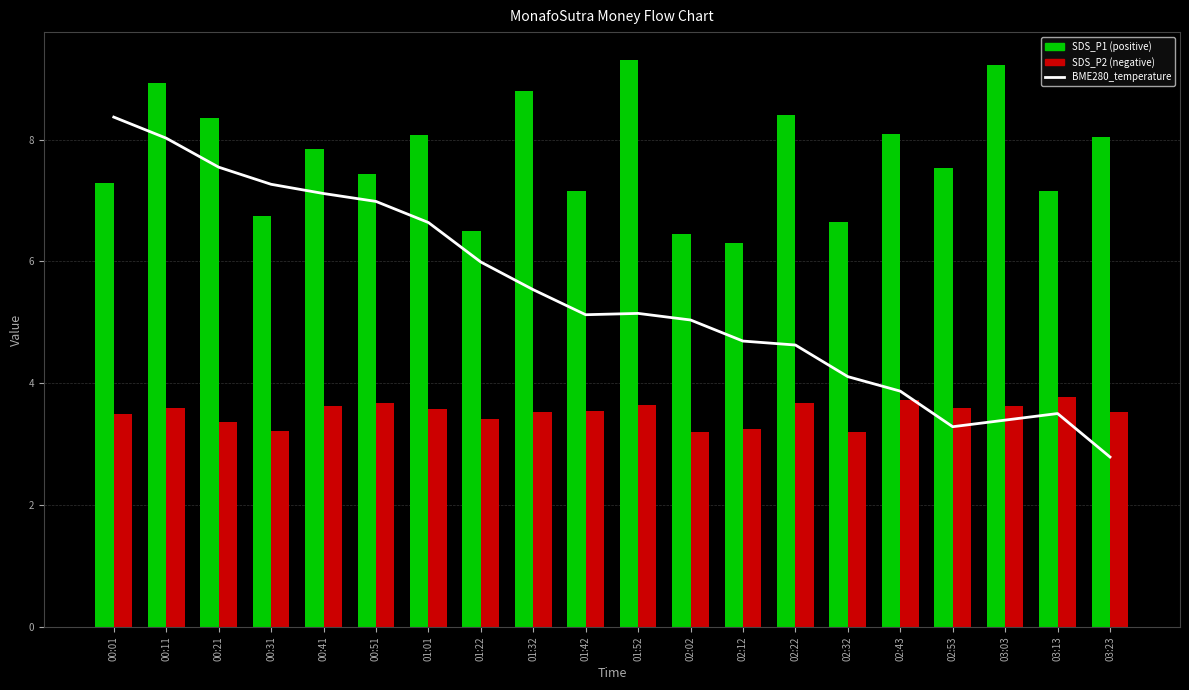

Read the BME280_temperature value at 03:23.

2.8